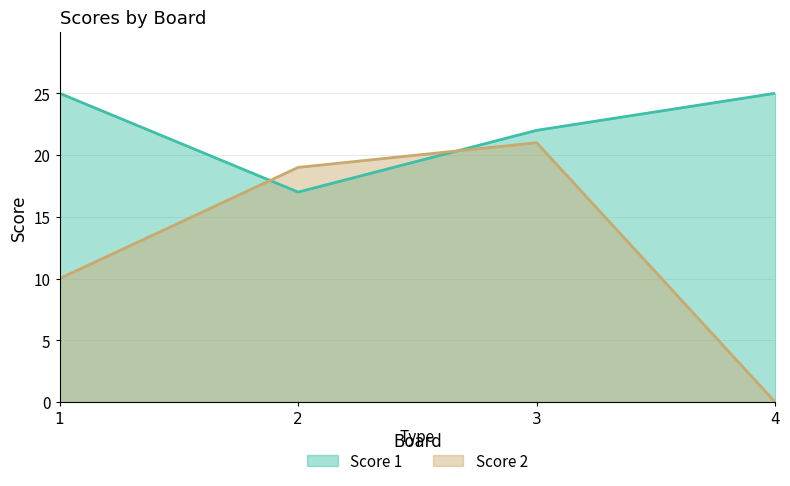

What is the difference between the second highest and minimum values in the Score 1 series?

8